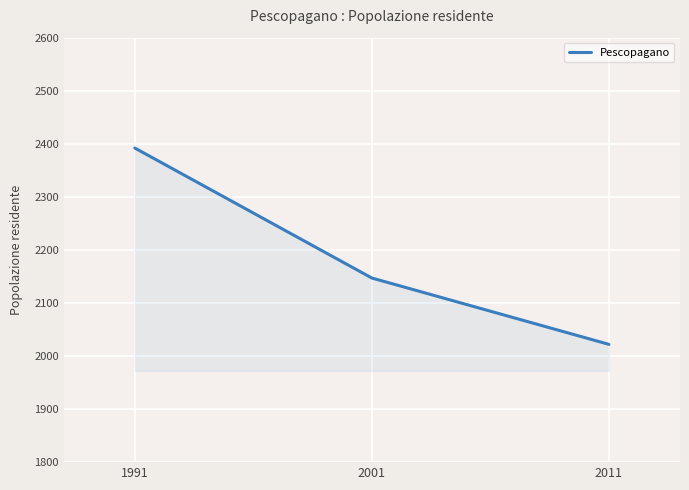

The value at 2001 is 949. True or false?

False